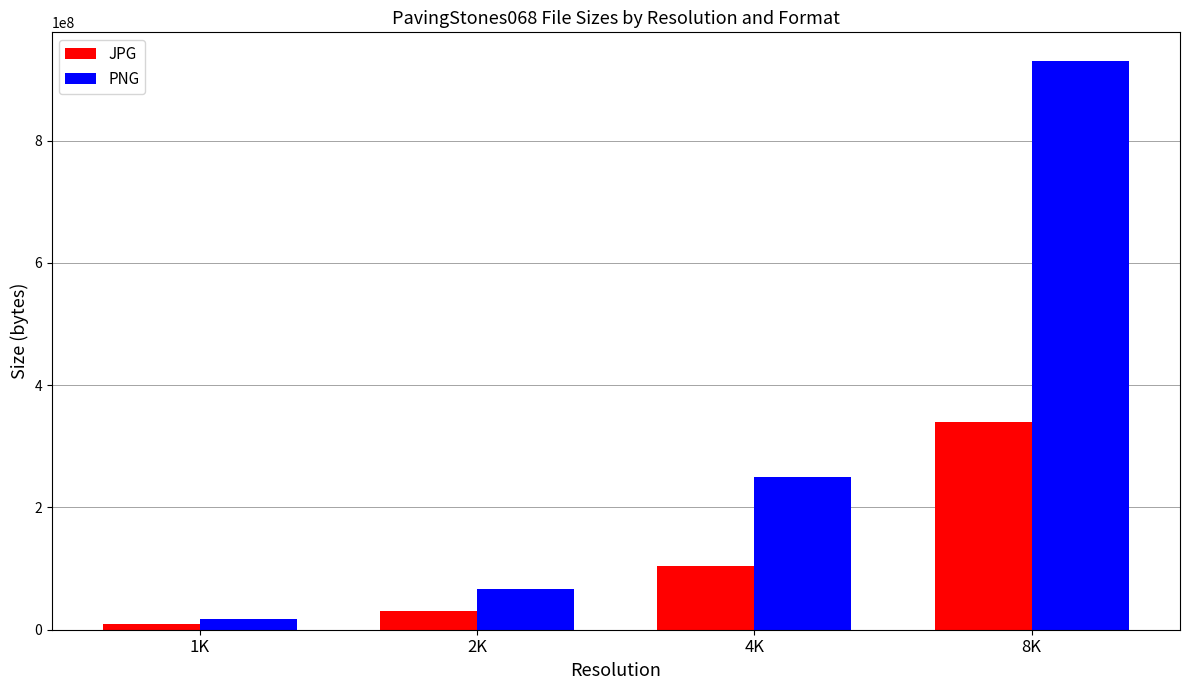

What is the label of the 2nd bar from the left?

2K